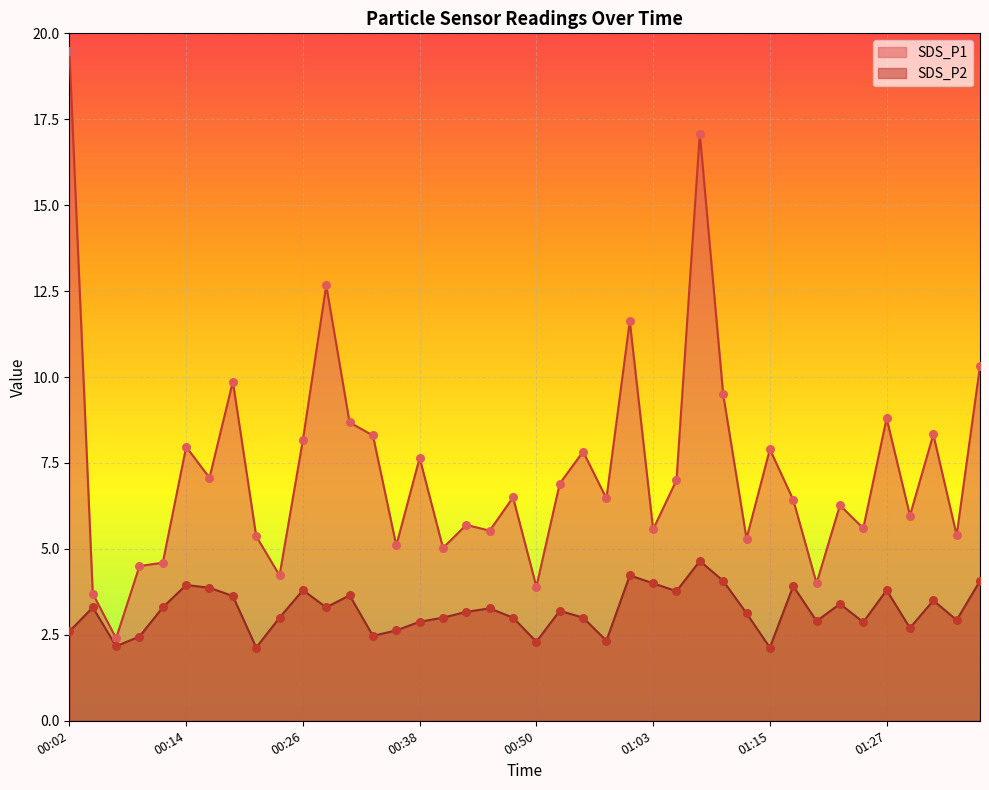

What is the total value across all series at 00:04?

7.0